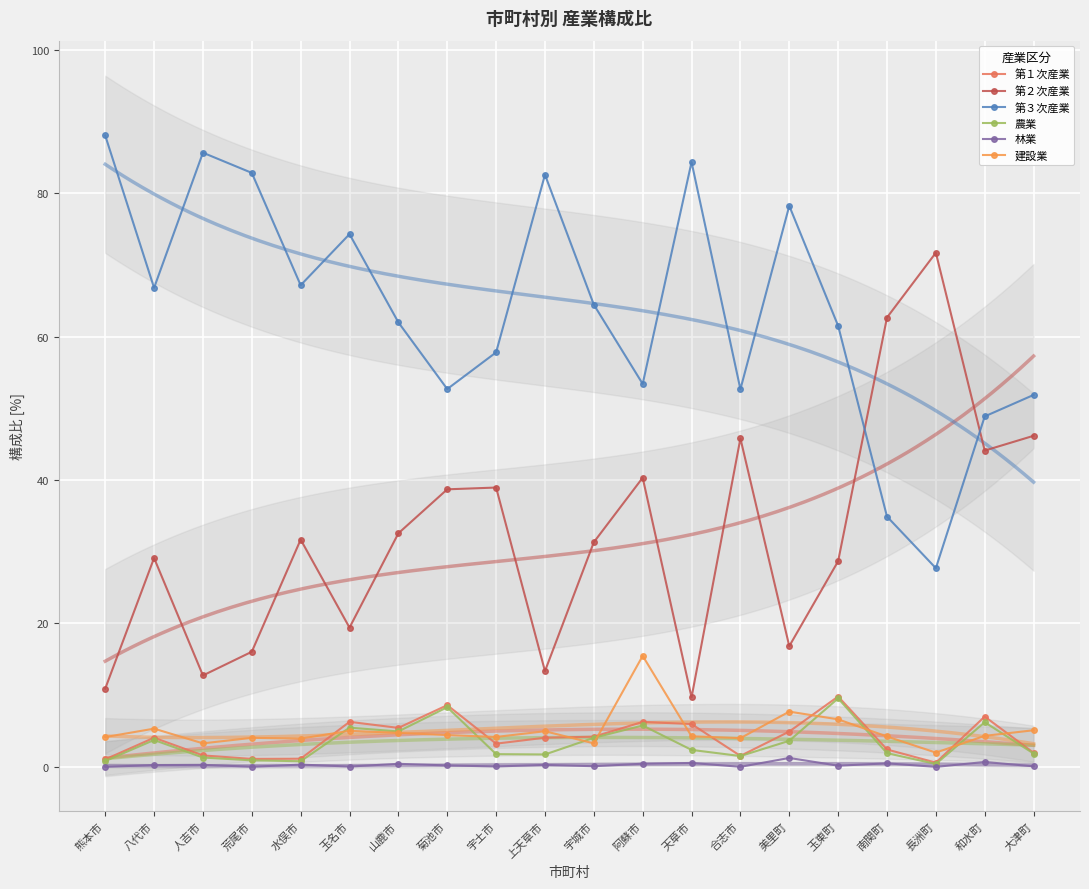

How many lines are shown in the chart?

6